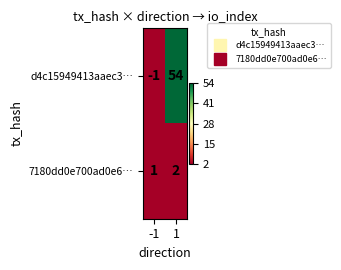

Reading left to right, extract all data points from this chart.

d4c15949413aaec3…: -1	54
7180dd0e700ad0e6…: 1	2